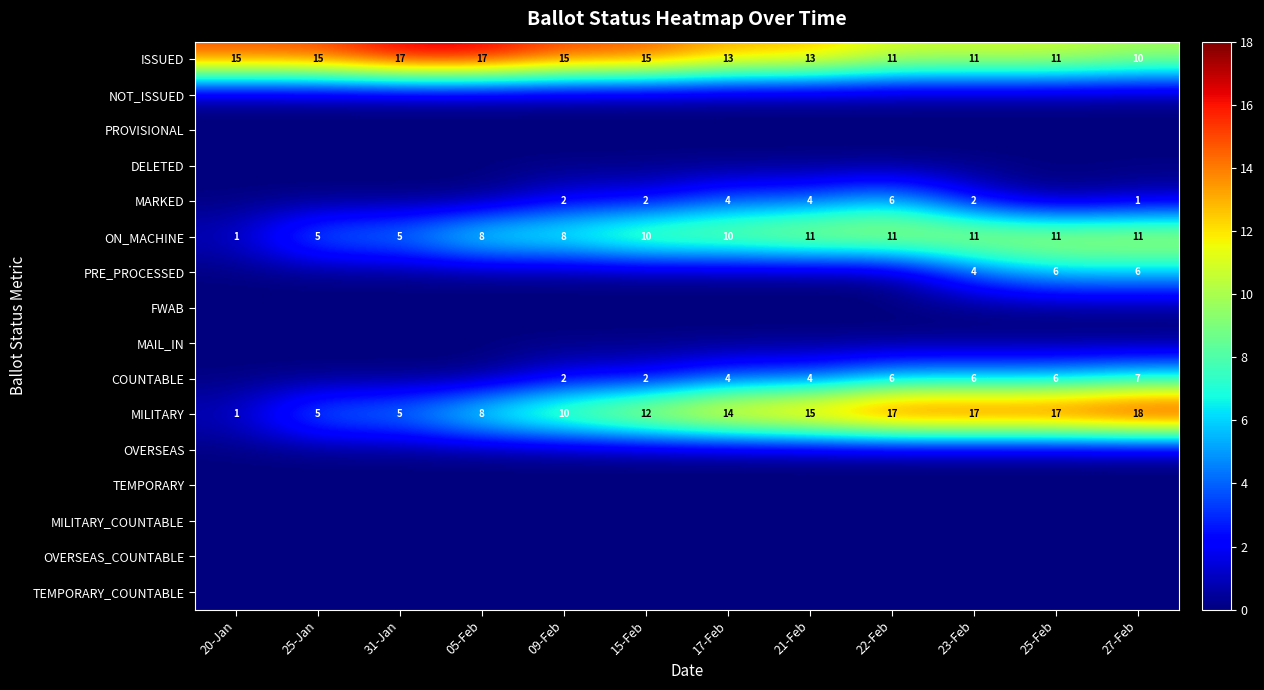

The value of ISSUED at 15-Feb is 4. True or false?

False